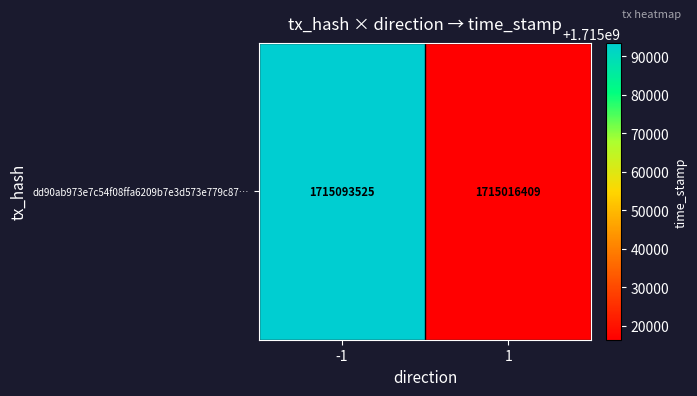

Approximately how many times larger is the value at 1 compared to -1?

1.0